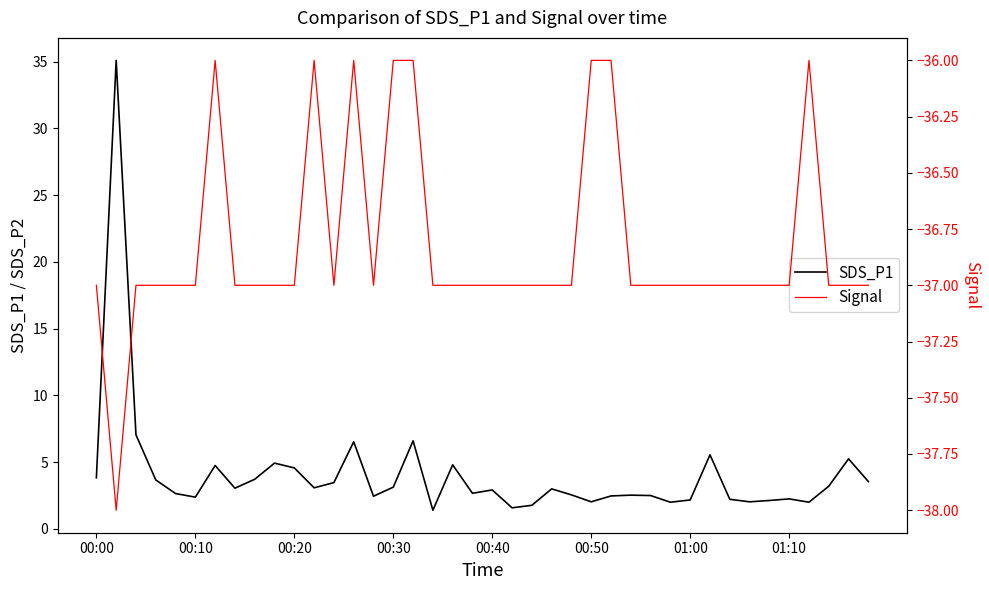

Reading left to right, extract all data points from this chart.

SDS_P1: 3.8	35.1	7.0	3.7	2.6	2.4	4.8	3.0	3.7	4.9	4.6	3.1	3.5	6.5	2.5	3.1	6.6	1.4	4.8	2.7	2.9	1.6	1.8	3.0	2.5	2.0	2.5	2.5	2.5	2.0	2.2	5.5	2.2	2.0	2.1	2.2	2.0	3.2	5.2	3.5
Signal: -37.0	-38.0	-37.0	-37.0	-37.0	-37.0	-36.0	-37.0	-37.0	-37.0	-37.0	-36.0	-37.0	-36.0	-37.0	-36.0	-36.0	-37.0	-37.0	-37.0	-37.0	-37.0	-37.0	-37.0	-37.0	-36.0	-36.0	-37.0	-37.0	-37.0	-37.0	-37.0	-37.0	-37.0	-37.0	-37.0	-36.0	-37.0	-37.0	-37.0